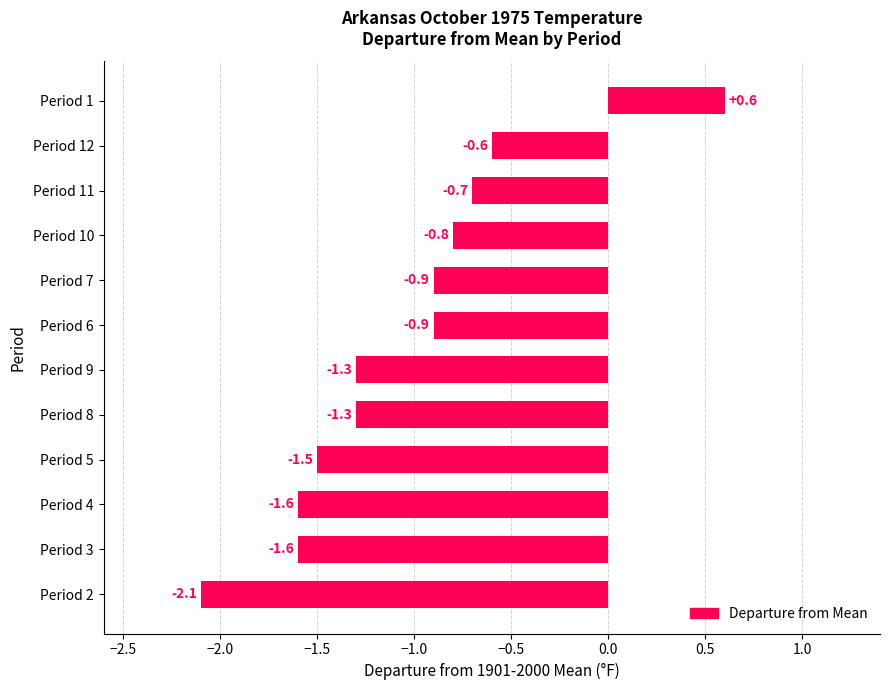

Where is the data nearest to the value 0?

Period 12